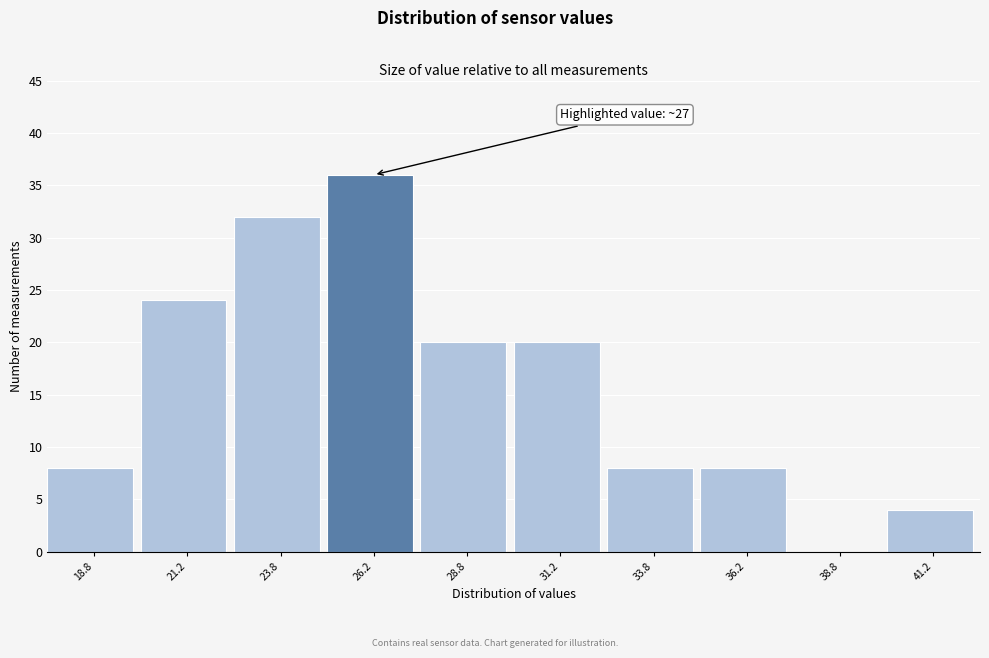

Over which range of the x-axis is the bar tallest?

25.0 to 27.5